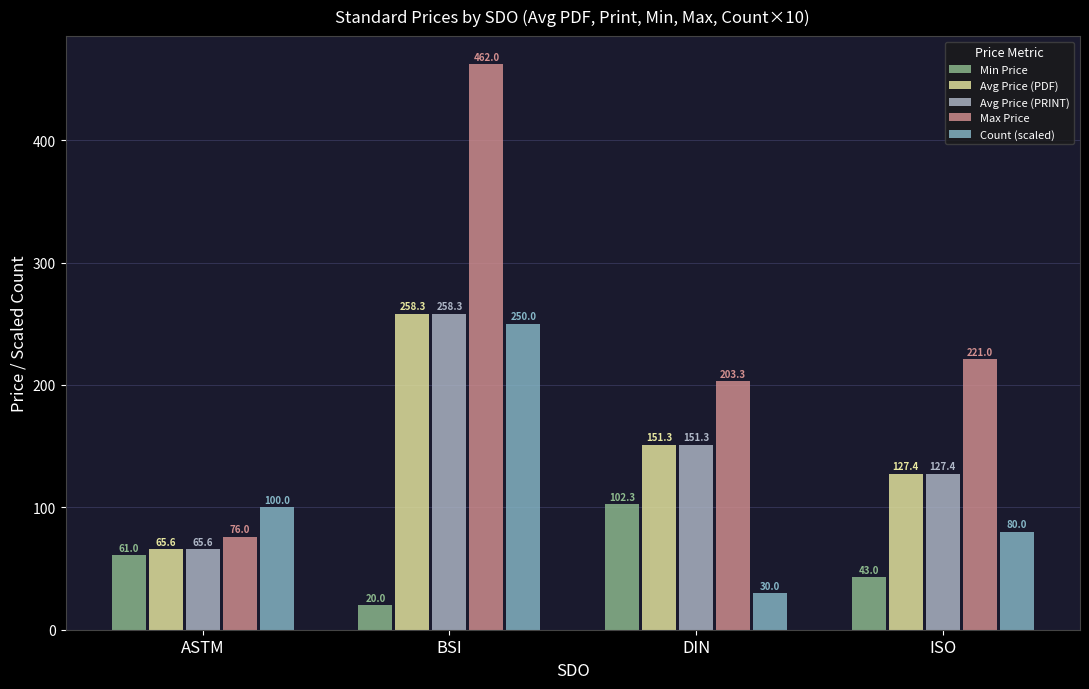

Is the value of Avg Price (PDF) at DIN greater than the value of Max Price at ISO?

No